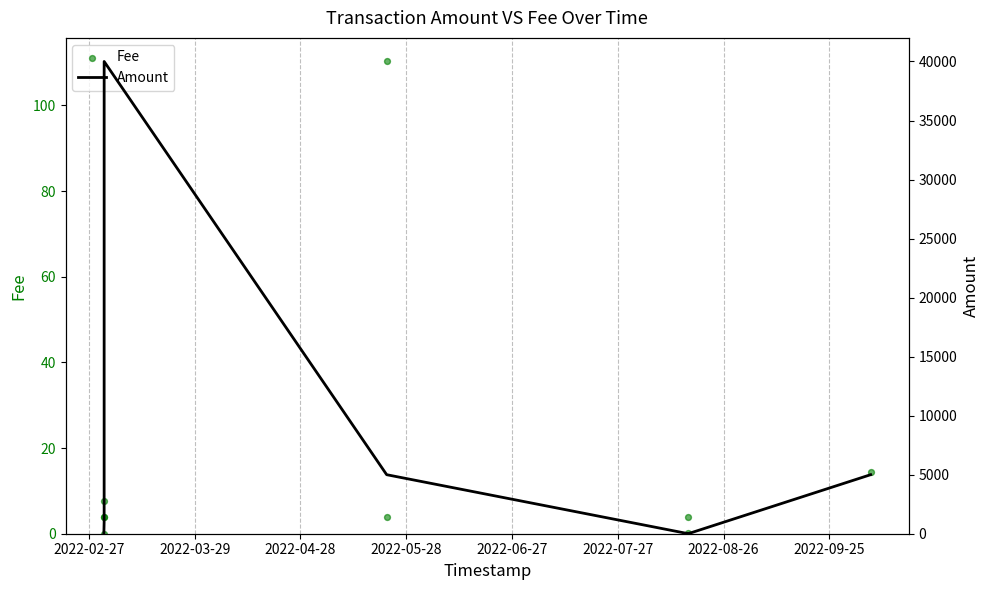

What are all the series names shown in the legend?

Fee, Amount